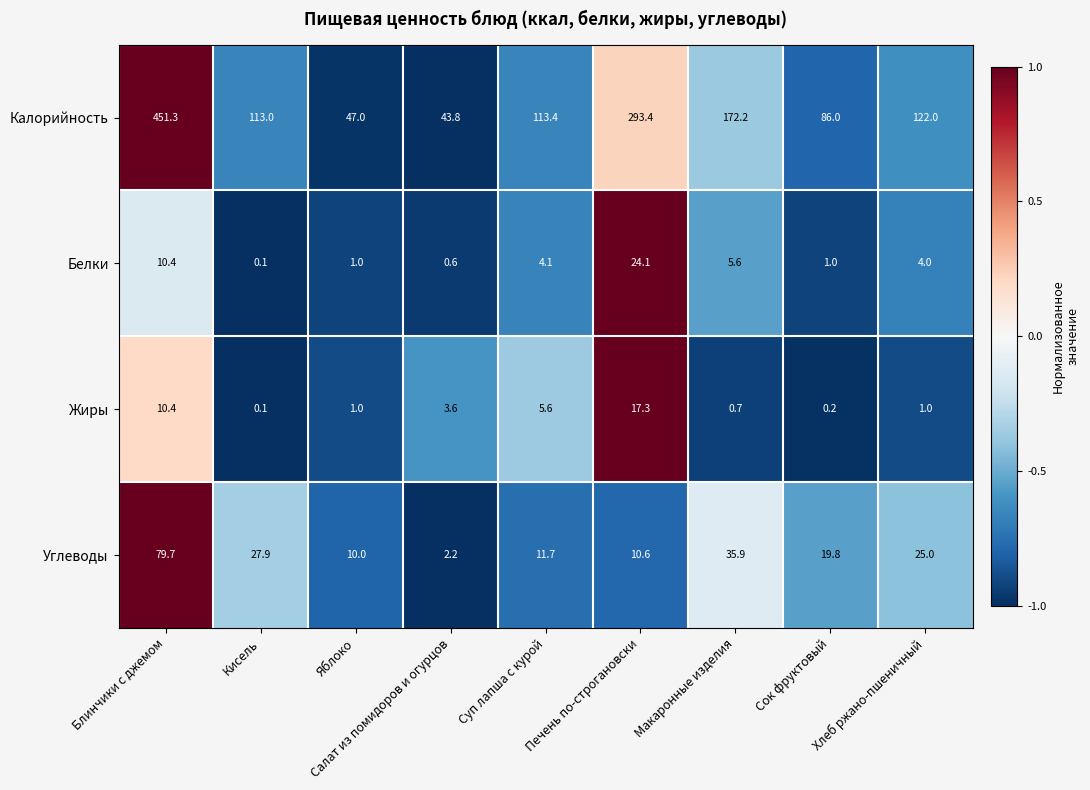

Read the Углеводы value at Яблоко.

10.0